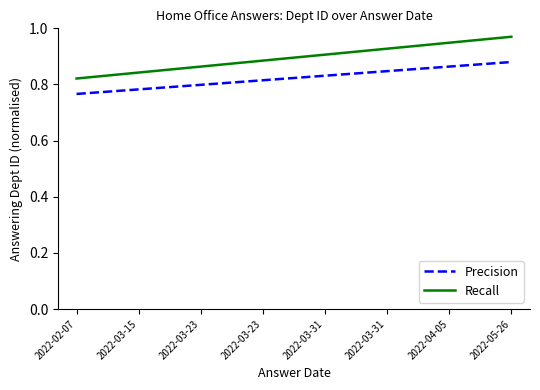

Is this an area chart (filled region under the line)?

No